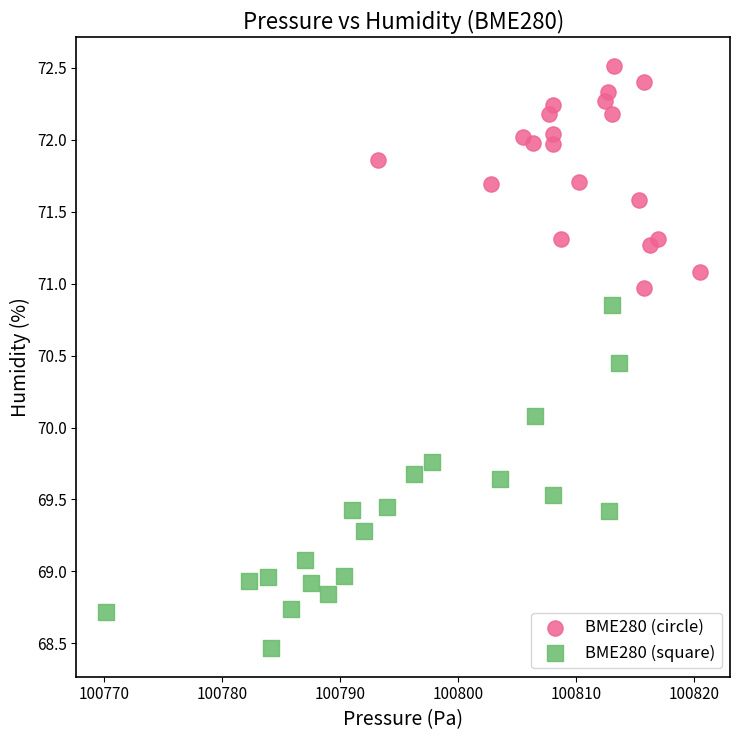

Which series has the widest spread of Y values?

BME280 (square)